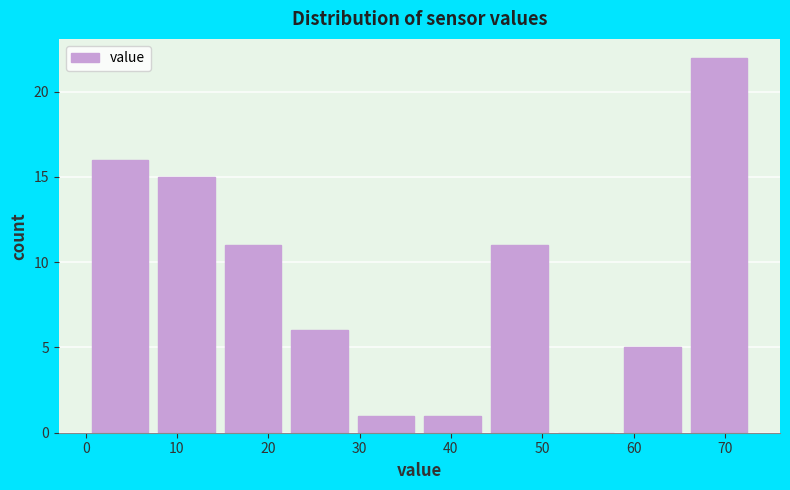

Reading left to right, transcribe this chart: for each bar, give the range it covers on the x-axis and its height. Neither the bar edges nor the heights are printed on the chart, so give them approximately, as read against the axes.

0 to 7: 16
7 to 15: 15
15 to 22: 11
22 to 29: 6
29 to 37: 1
37 to 44: 1
44 to 51: 11
51 to 58: 0
58 to 66: 5
66 to 73: 22